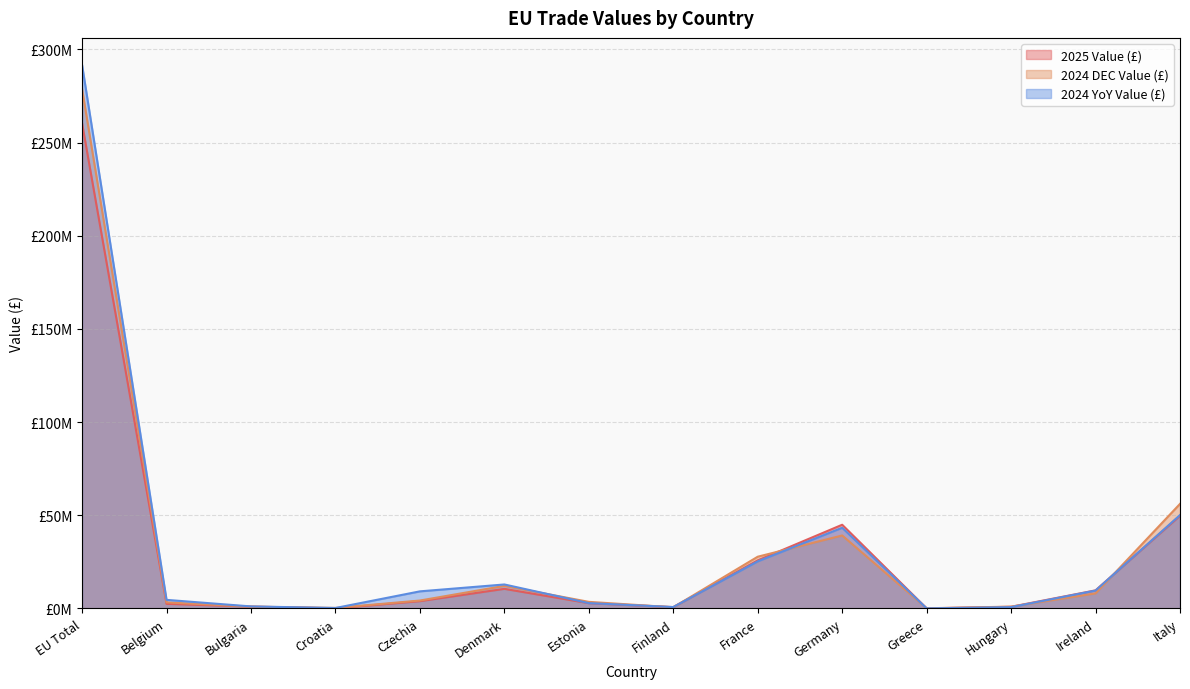

In 2024 DEC Value (£), how many points are higher than both neighbors (excluding endpoints)?

2